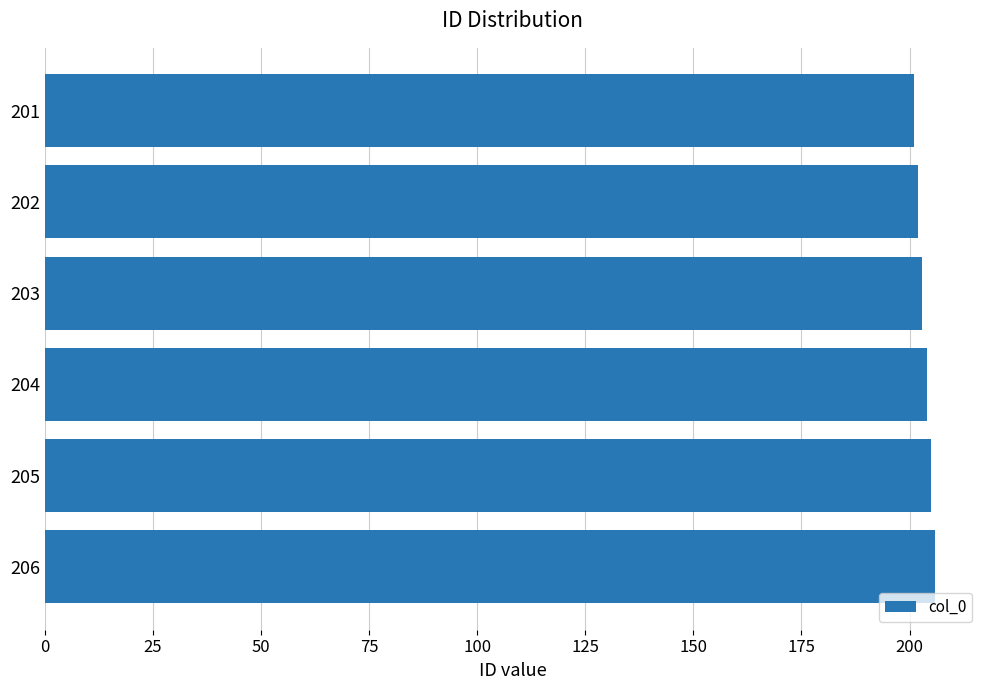

What is the sum of all values?

1221